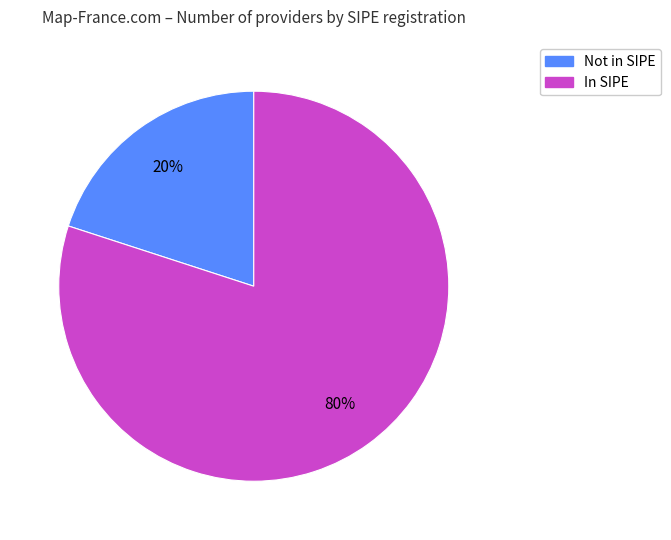

How many slices are in this pie chart?

2